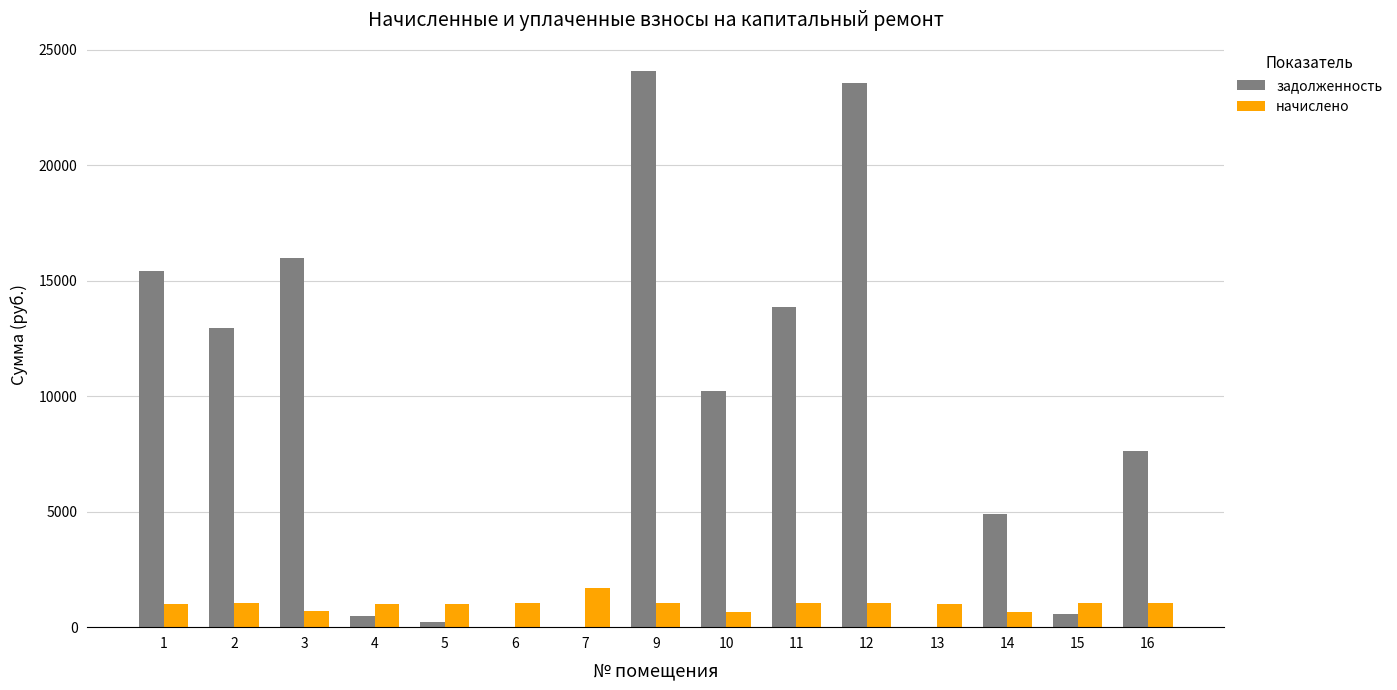

Which series has the largest total across all categories?

задолженность